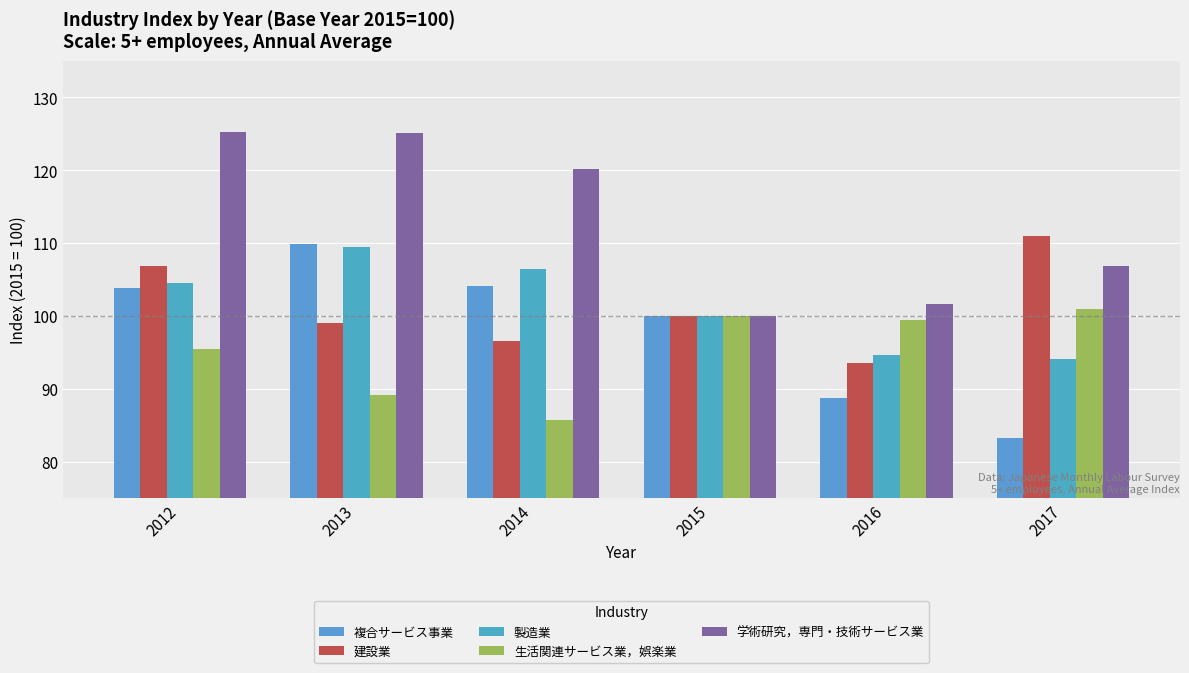

Which series has the largest total across all categories?

学術研究，専門・技術サービス業